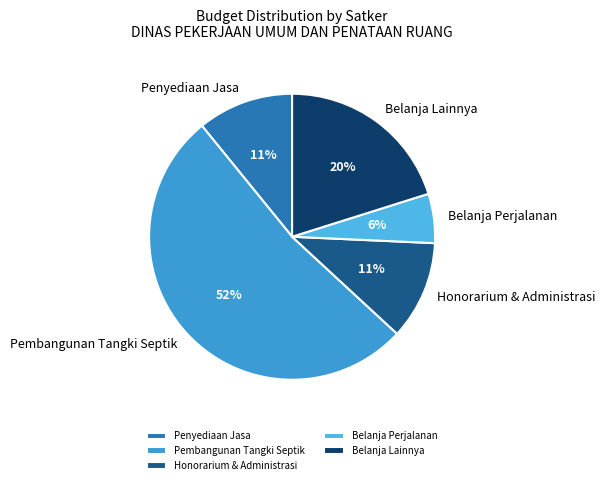

Which slice is the largest?

Pembangunan Tangki Septik